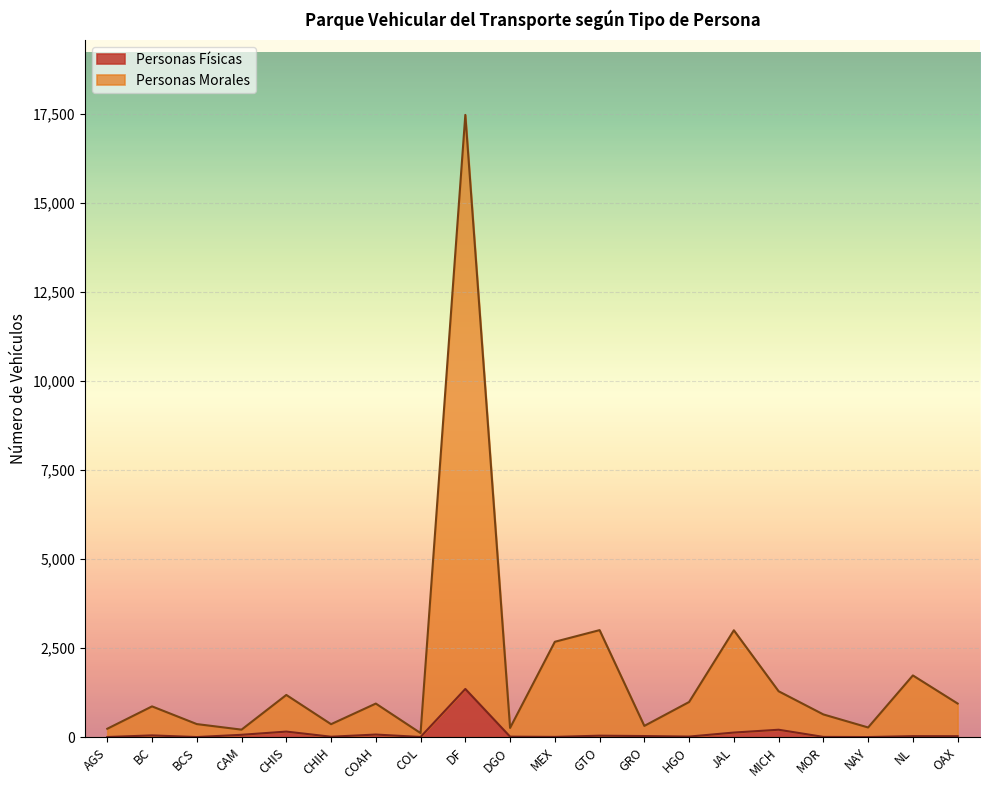

What is the total value across all series at CHIS?

1182